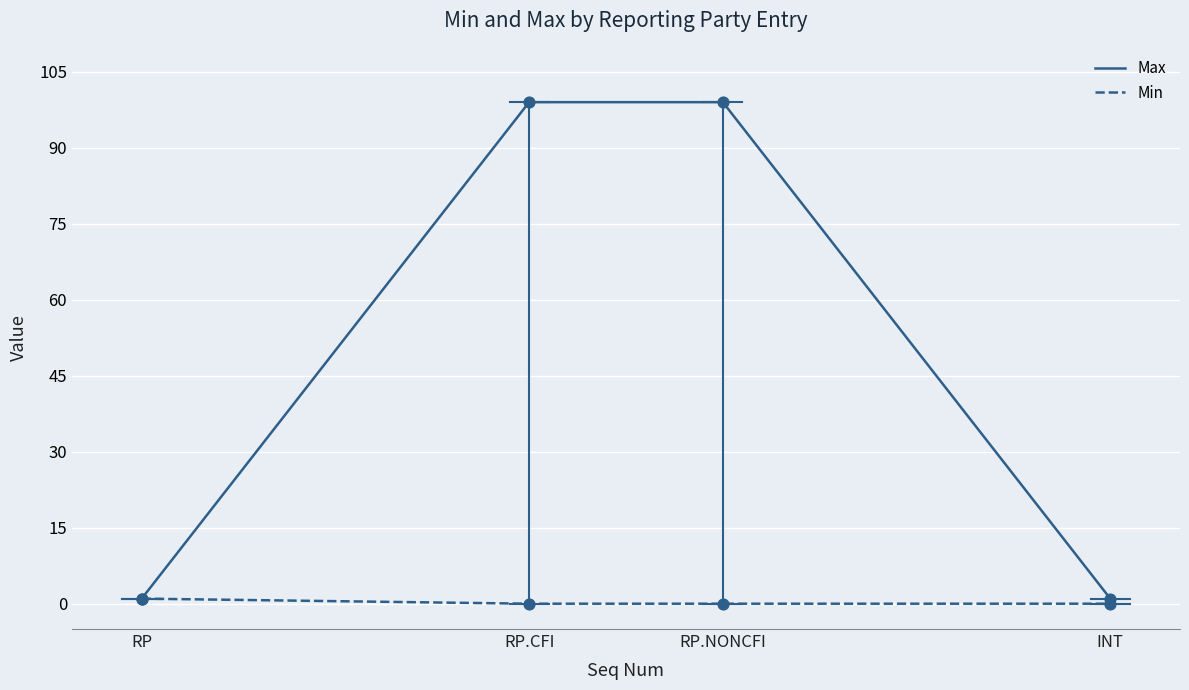

Is the value of Min at RP greater than the value of Max at RP.NONCFI?

No